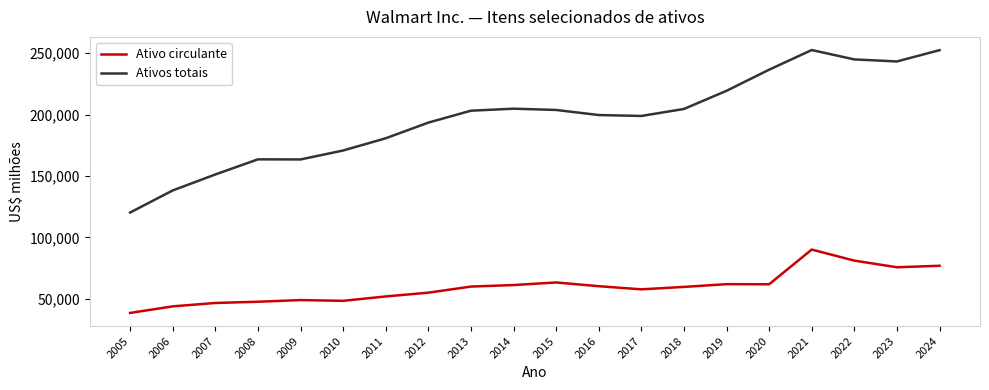

Rank the series at 2022 from highest to lowest value.

Ativos totais, Ativo circulante